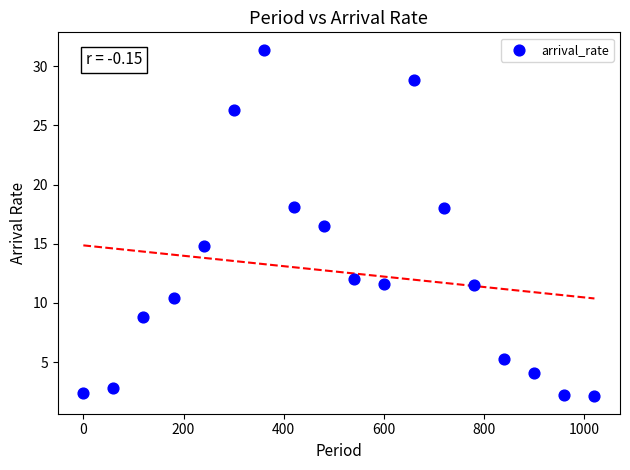

What Y value in the scatter plot is closest to 16?

16.5